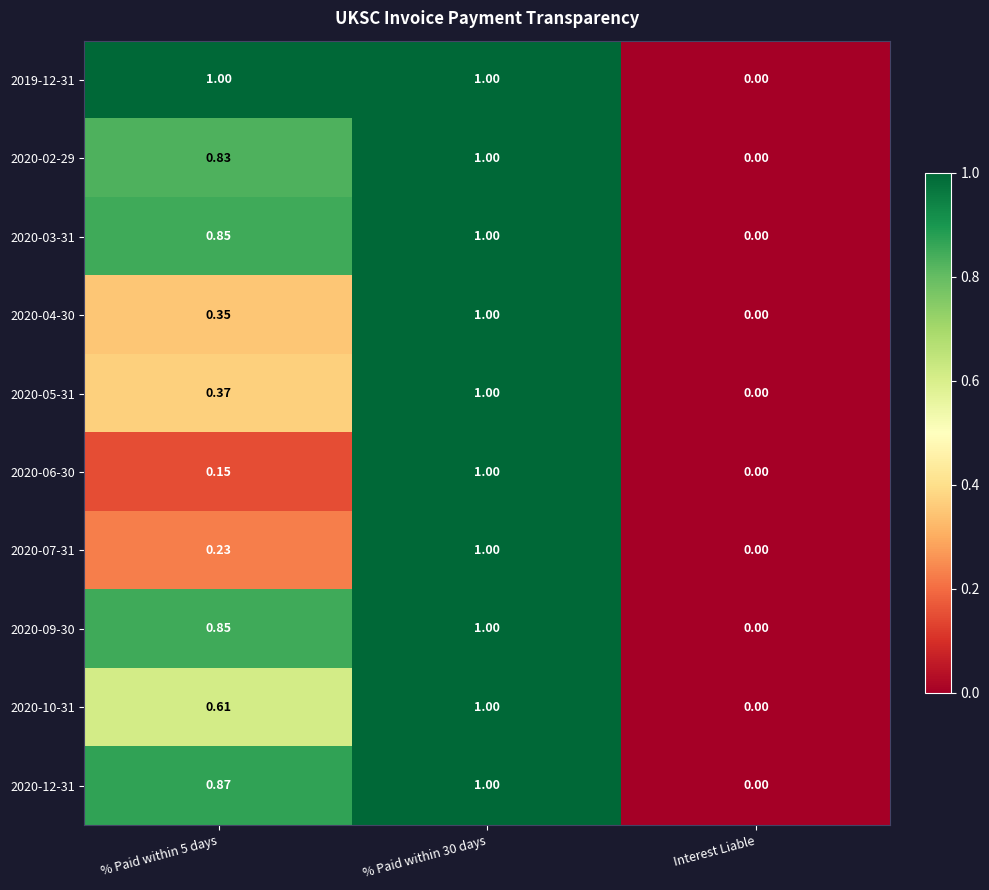

At which category does the chart reach its minimum across all series?

Interest Liable